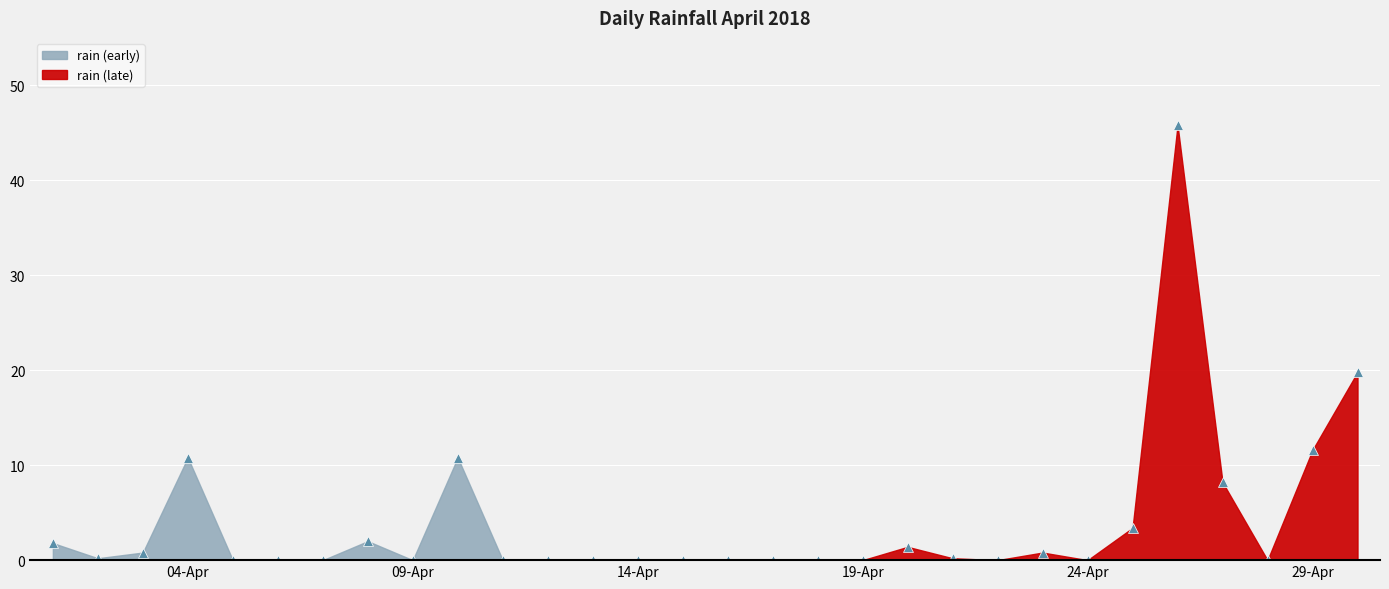

The chart shows a value of 29.2 at 2018-04-05. True or false?

False